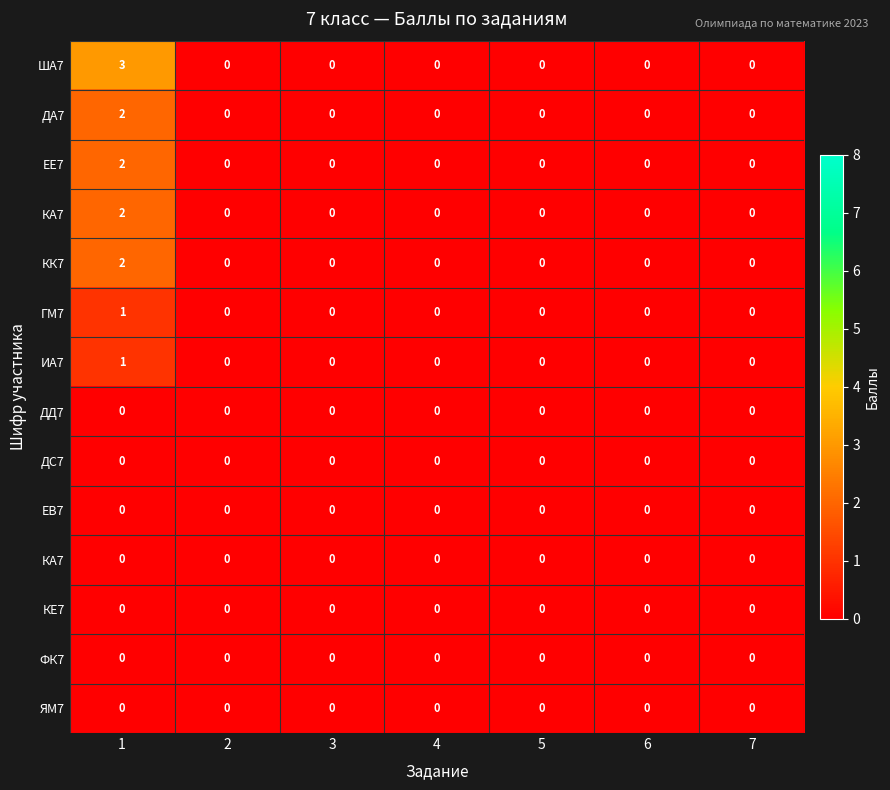

What is the greatest value displayed?

3